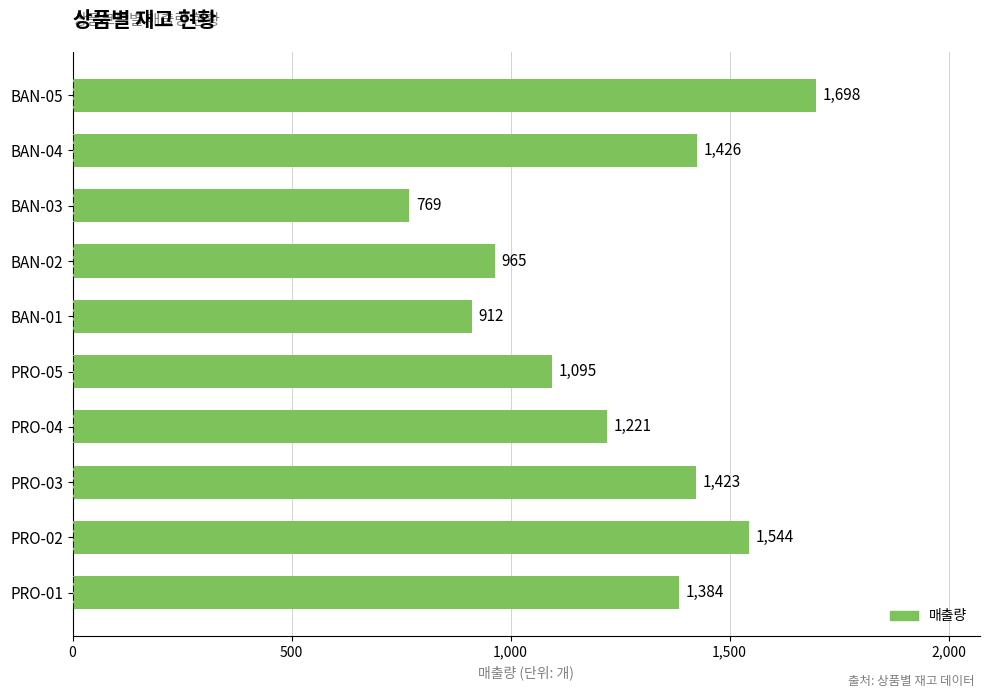

Read the value at PRO-02, to the nearest 50.

1550